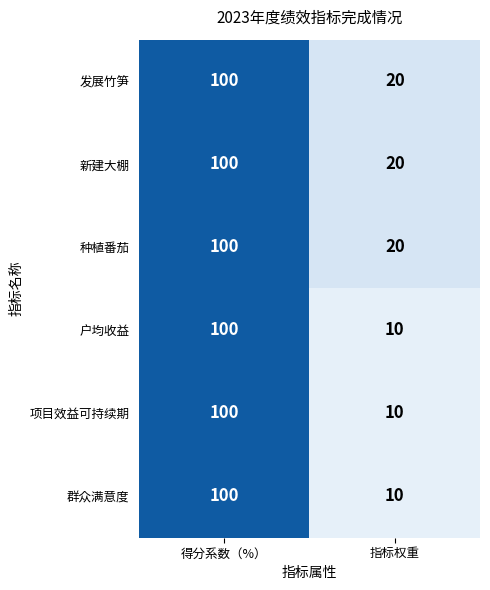

Rank the categories by 新建大棚 value from lowest to highest.

指标权重, 得分系数（%）